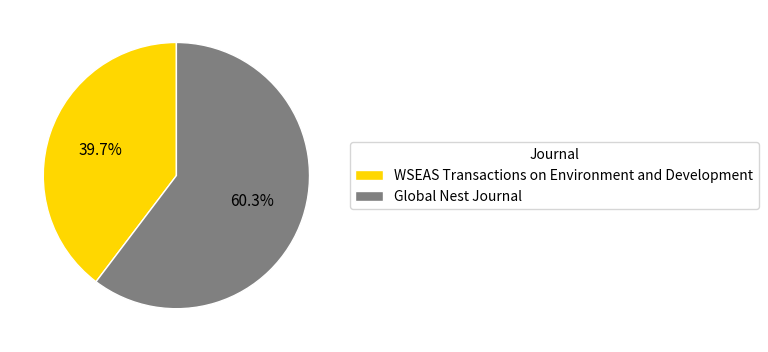

To the nearest percent, what portion does Global Nest Journal represent?

60%